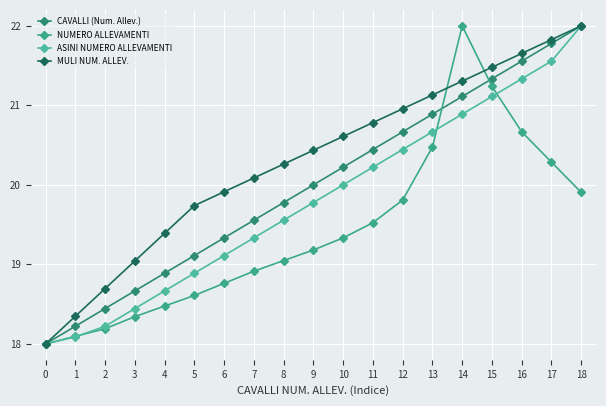

True or false: MULI NUM. ALLEV. has more than 2 points higher than both neighbors.

False